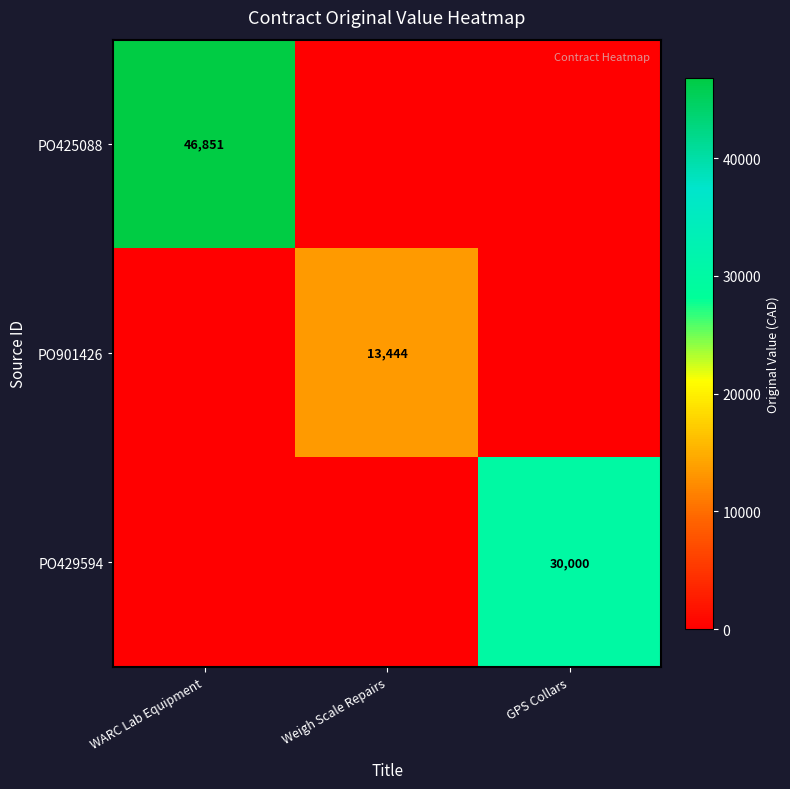

Is it true that PO429594 equals 14555 at GPS Collars?

False